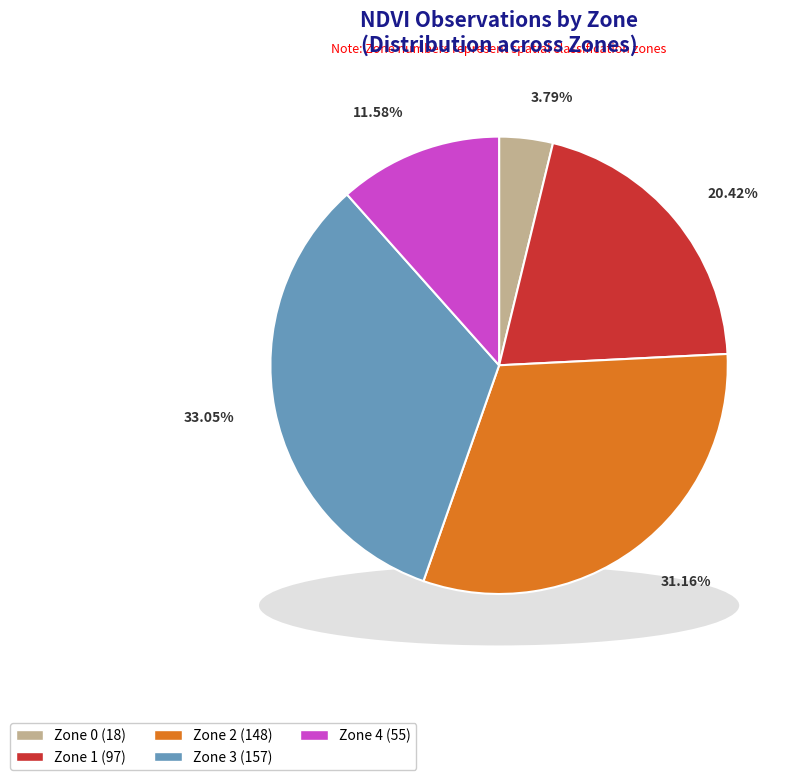

How many segments does this pie chart have?

5